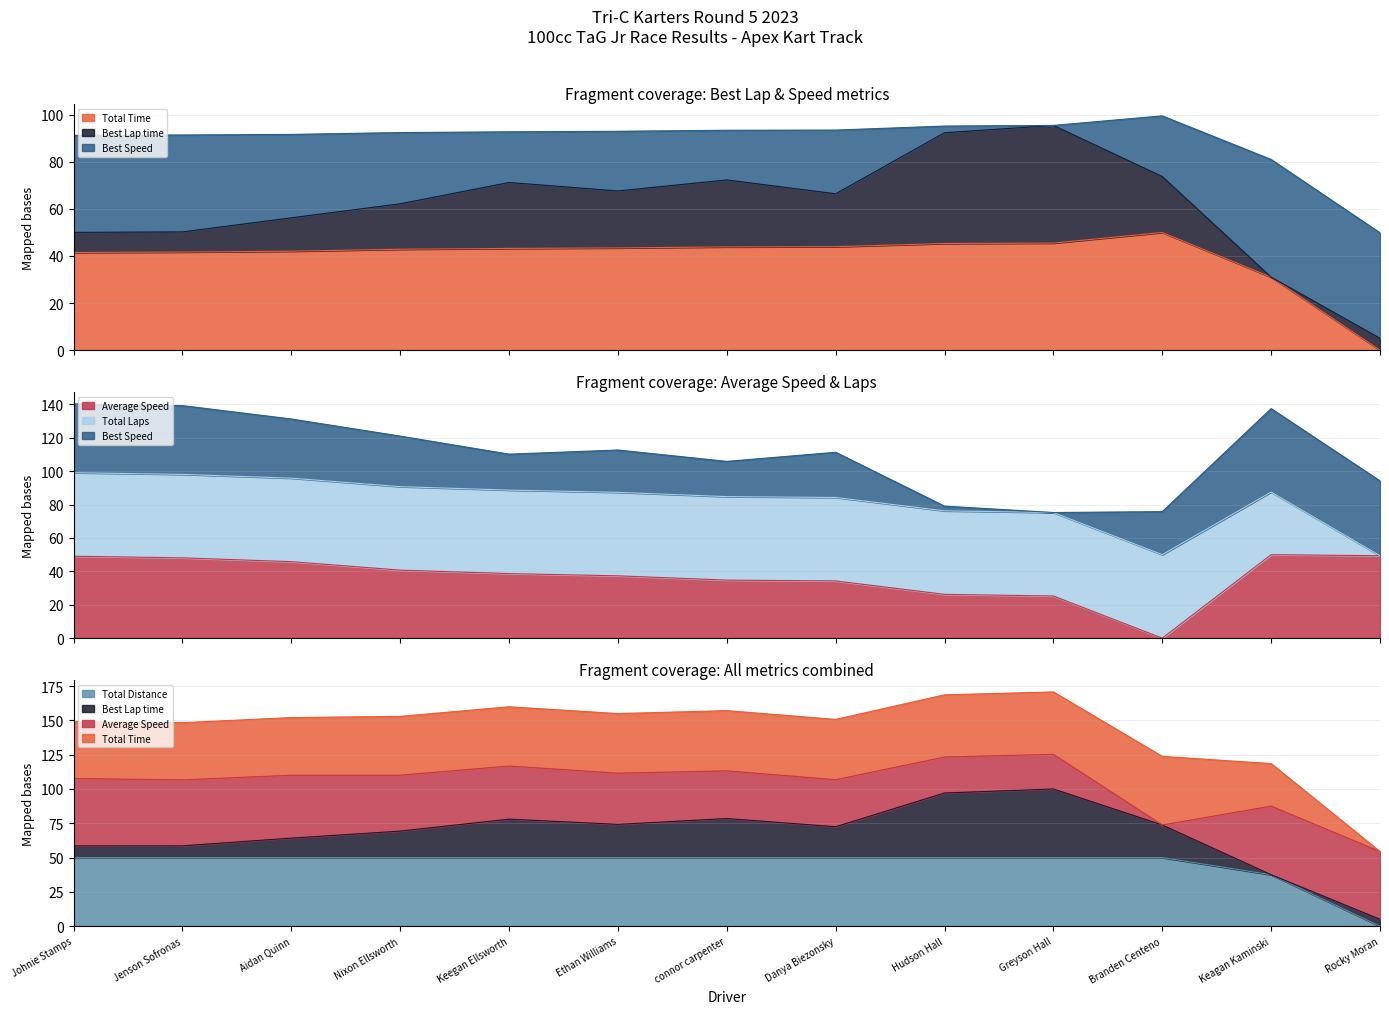

What is the value of the Average Speed point at the 10th from the left?

25.3